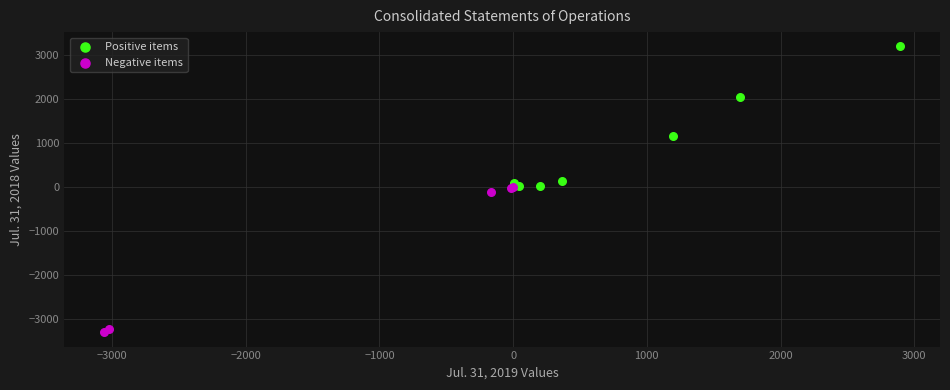

Which series has the largest Y range (max minus min)?

Negative items